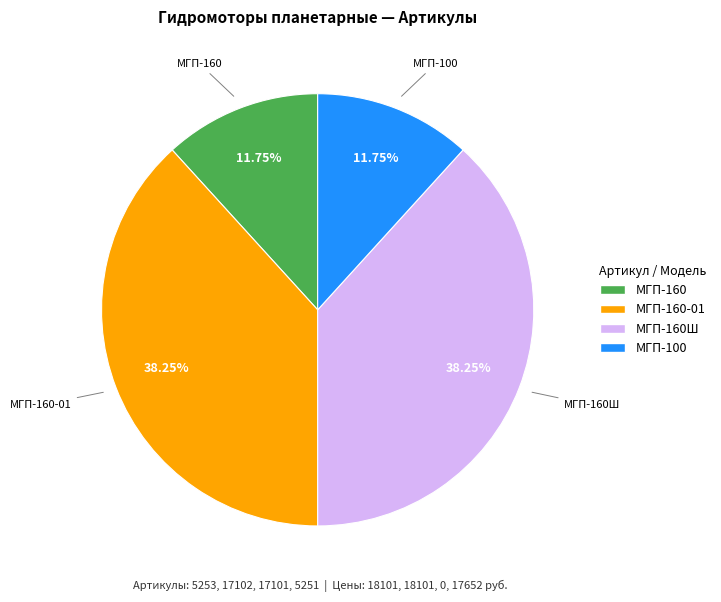

Does МГП-160Ш represent more than half of the total?

No